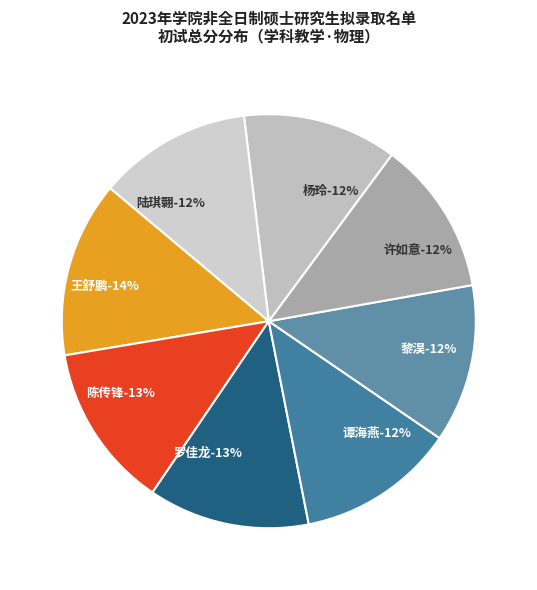

Is it true that 陈传锋 is 22% of the pie?

False